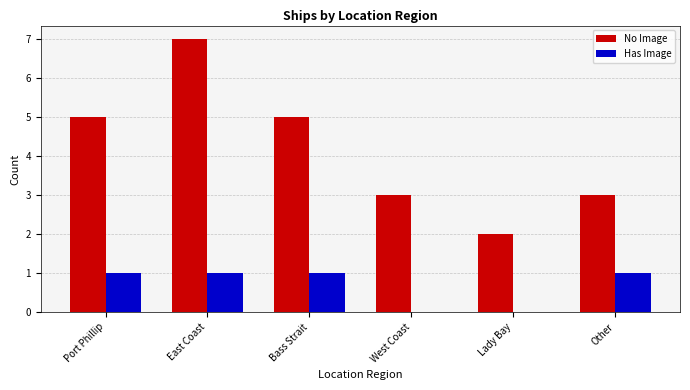

Which series has the widest spread of values?

No Image